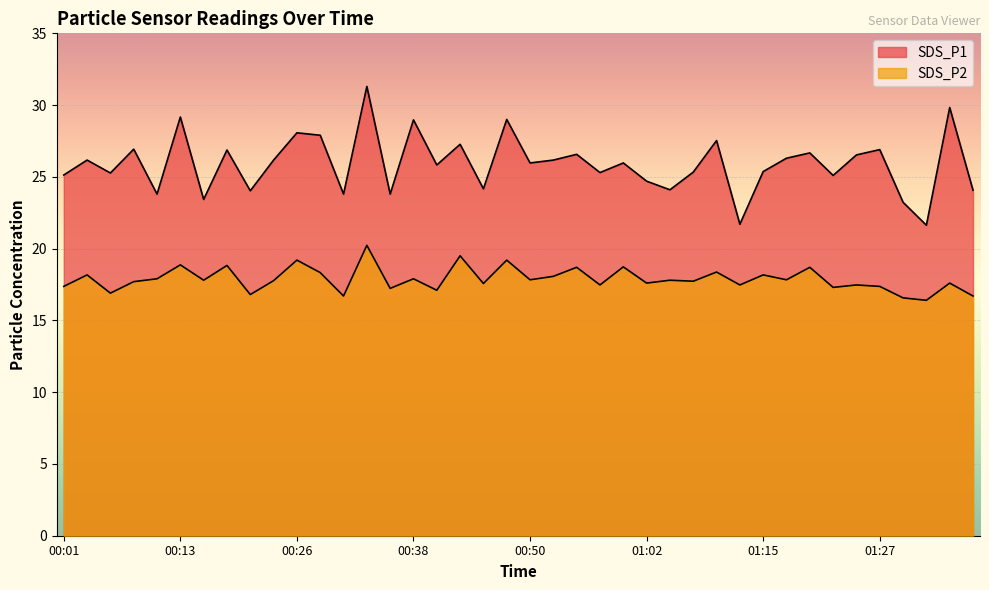

At 01:07, list the series in order from largest to smallest.

SDS_P1, SDS_P2